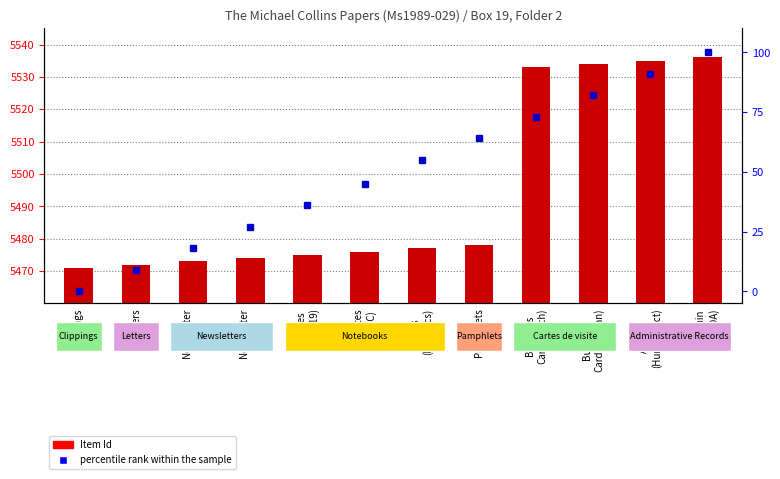

Rank the series at Business
Card(Welch) from highest to lowest value.

Item Id, percentile rank within the sample